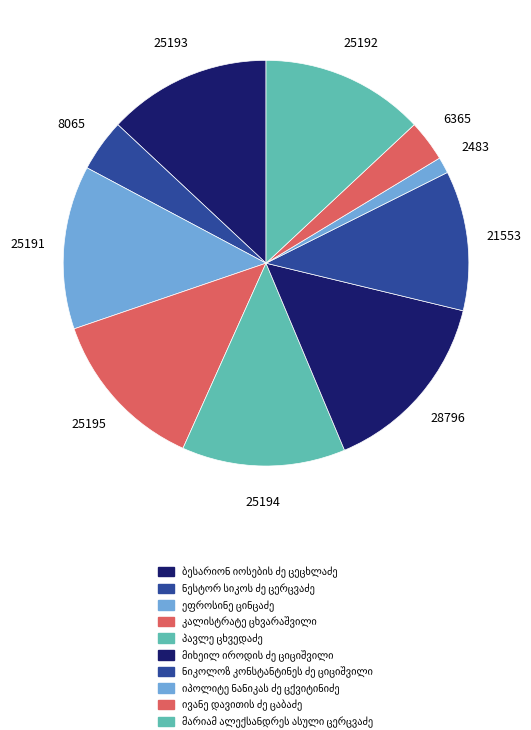

What is the smallest slice in the pie chart?

იპოლიტე ნანიკას ძე ცქვიტინიძე